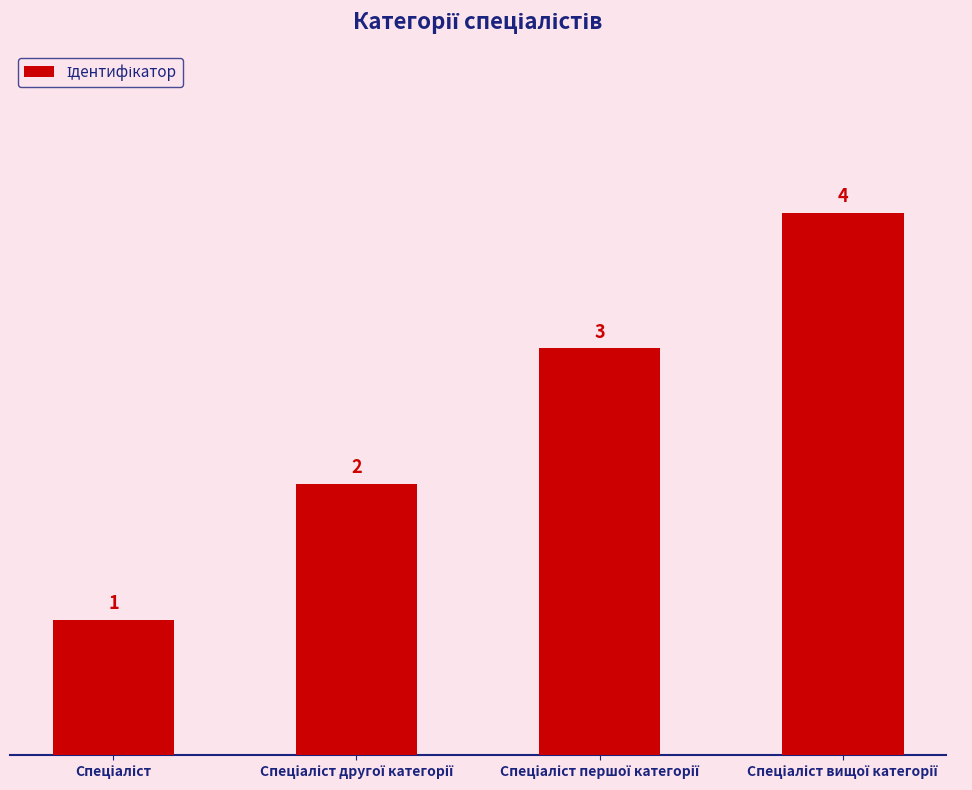

How many values are between 2 and 4?

3